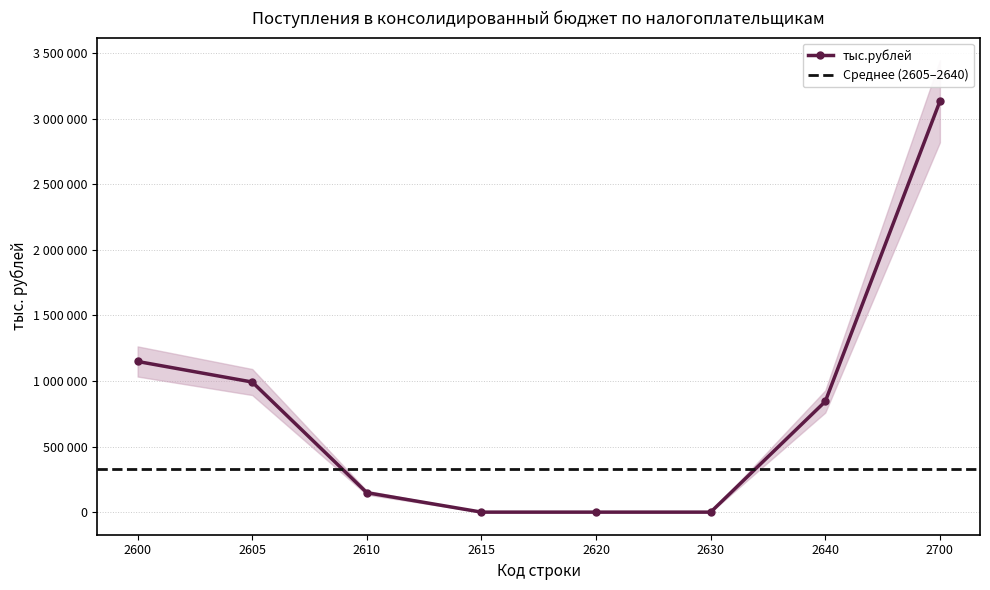

What is the change in value from 2610 to 2630?

-148167